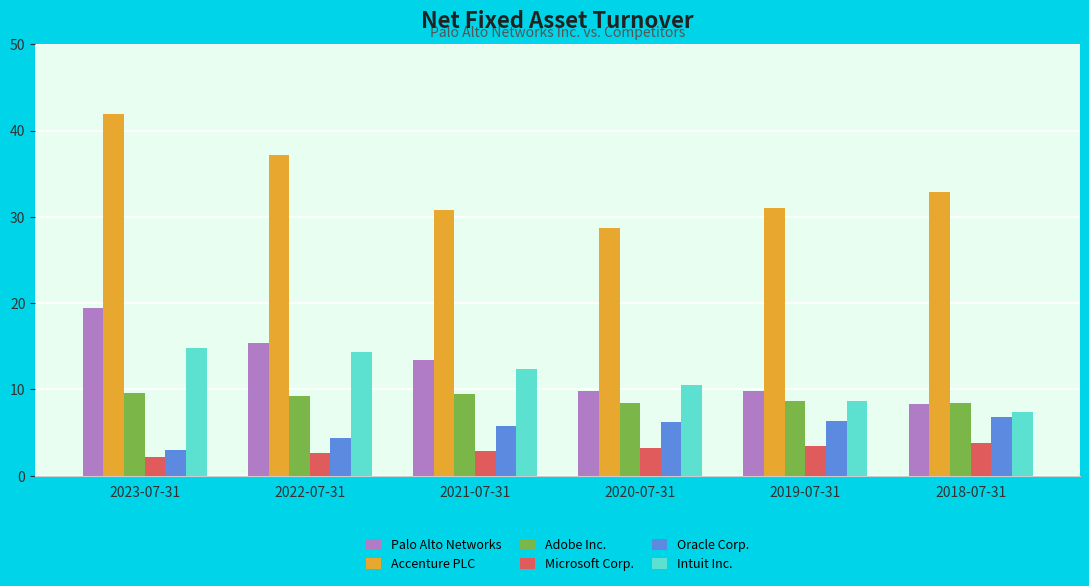

Which series changed the most between 2021-07-31 and 2018-07-31?

Palo Alto Networks